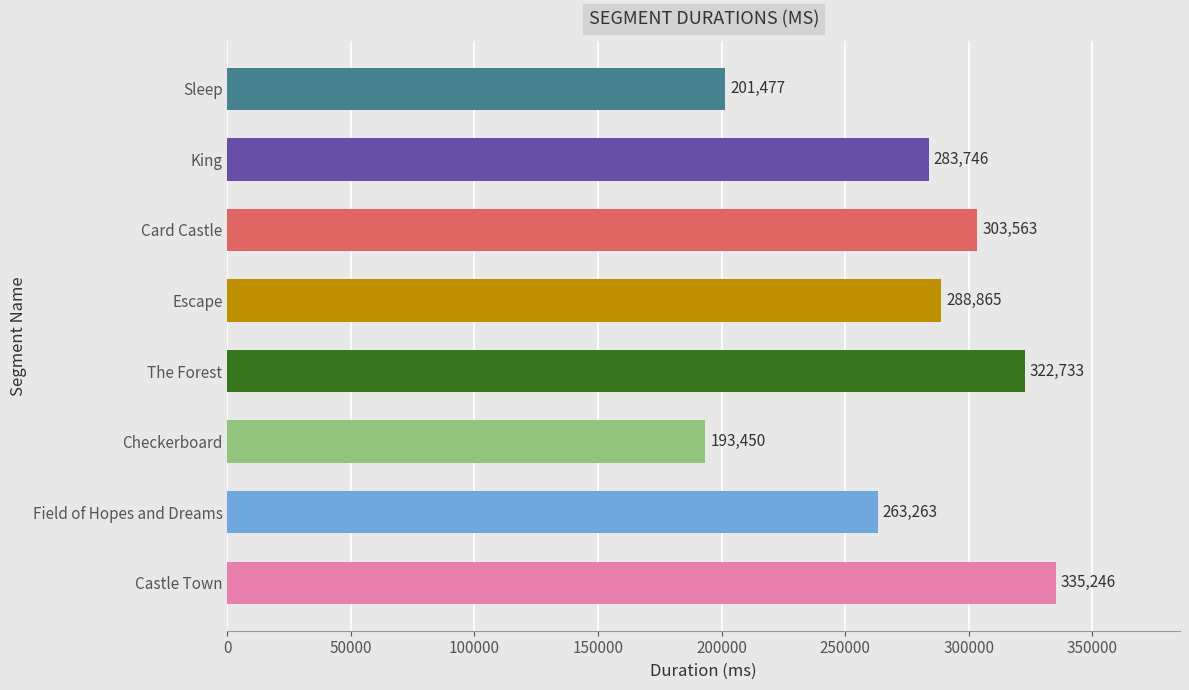

True or false: the data shows 446592 at Escape.

False